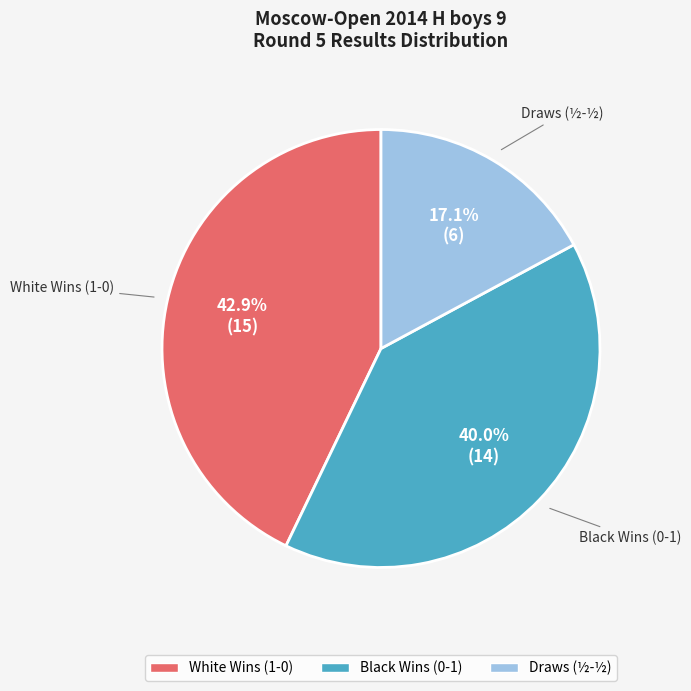

Which category has the biggest portion of the pie?

White Wins (1-0)